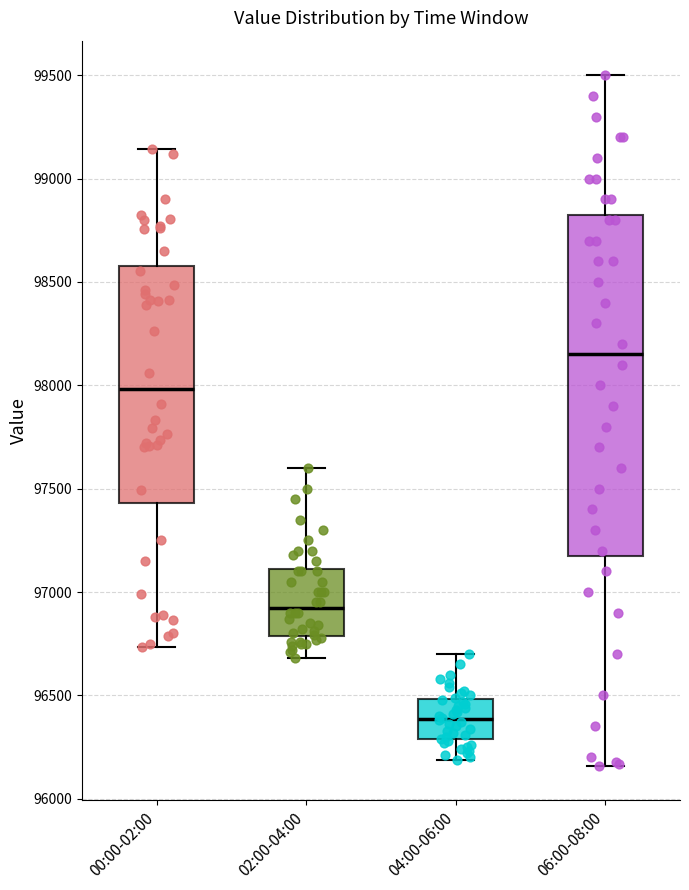

Reading left to right, read every box against the y-axis: the position of its median line, the range the box covers, and the ends of its whiskers. The values are not printed on the chart, so give them approximately, as read against the axis.

00:00-02:00: median 98000, box 97450 to 98600, whiskers 96750 to 99150
02:00-04:00: median 96950, box 96800 to 97100, whiskers 96700 to 97600
04:00-06:00: median 96400, box 96300 to 96500, whiskers 96200 to 96700
06:00-08:00: median 98150, box 97200 to 98850, whiskers 96150 to 99500